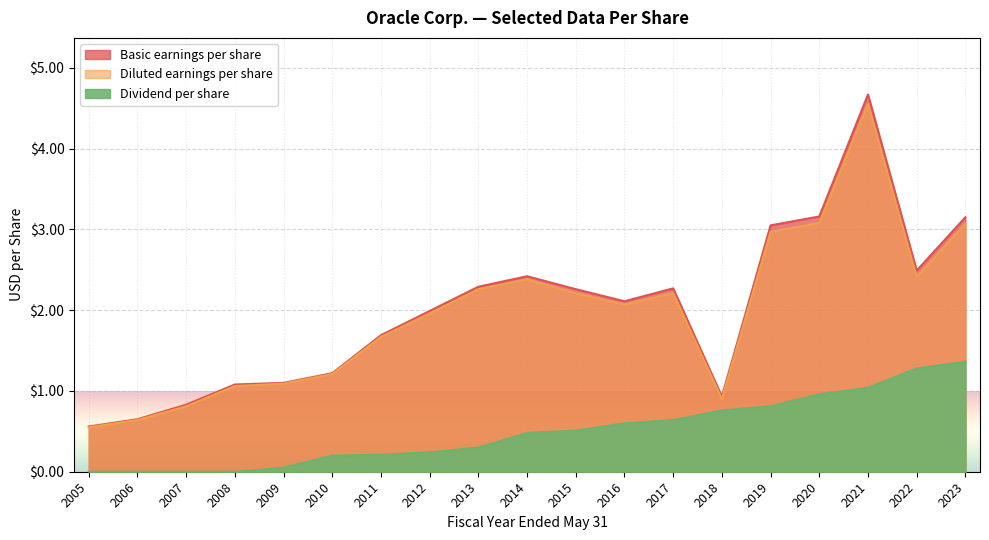

How many data points in Dividend per share are above 0?

15